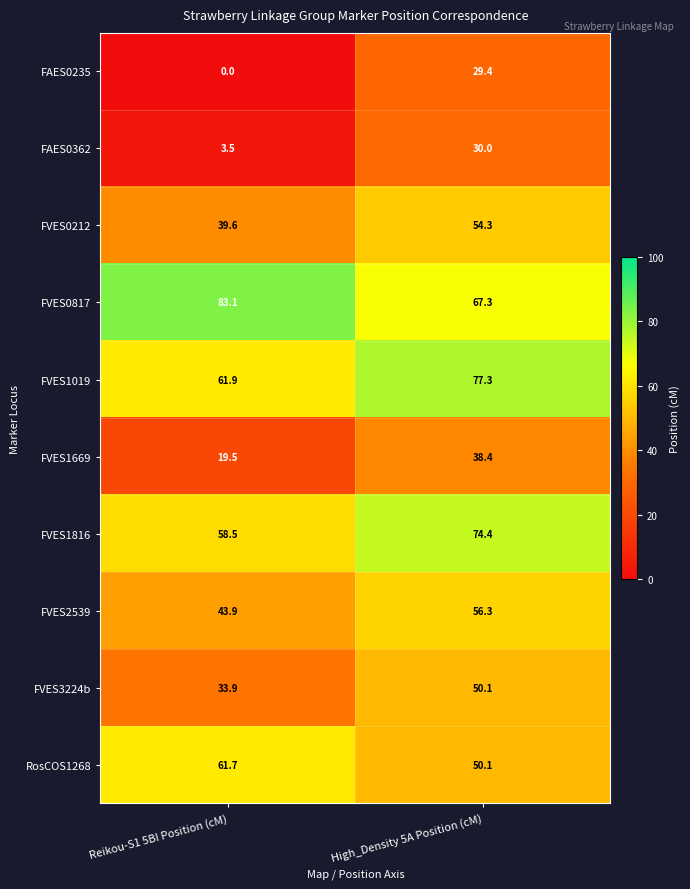

Between Reikou-S1 5BI Position (cM) and High_Density 5A Position (cM), which series saw the biggest shift?

FAES0235